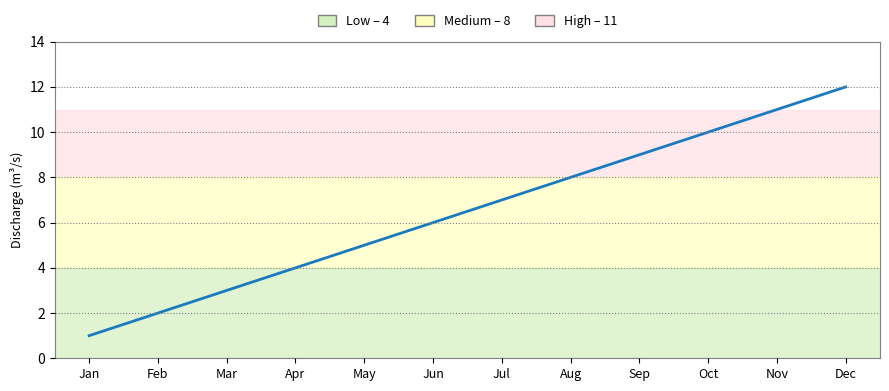

Rank the categories by value from lowest to highest.

Jan, Feb, Mar, Apr, May, Jun, Jul, Aug, Sep, Oct, Nov, Dec